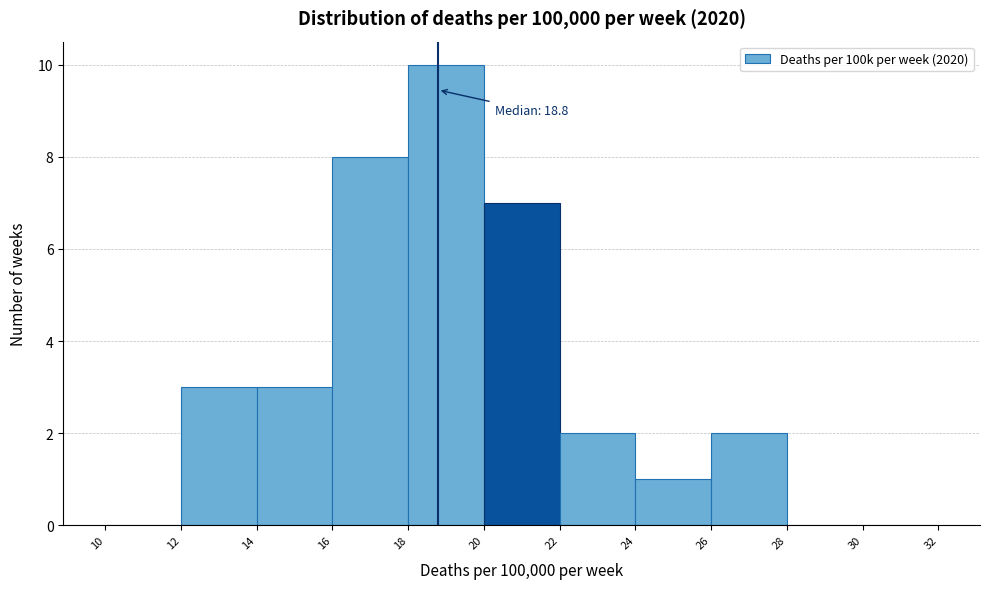

Over which range of the x-axis is the bar tallest?

18 to 20